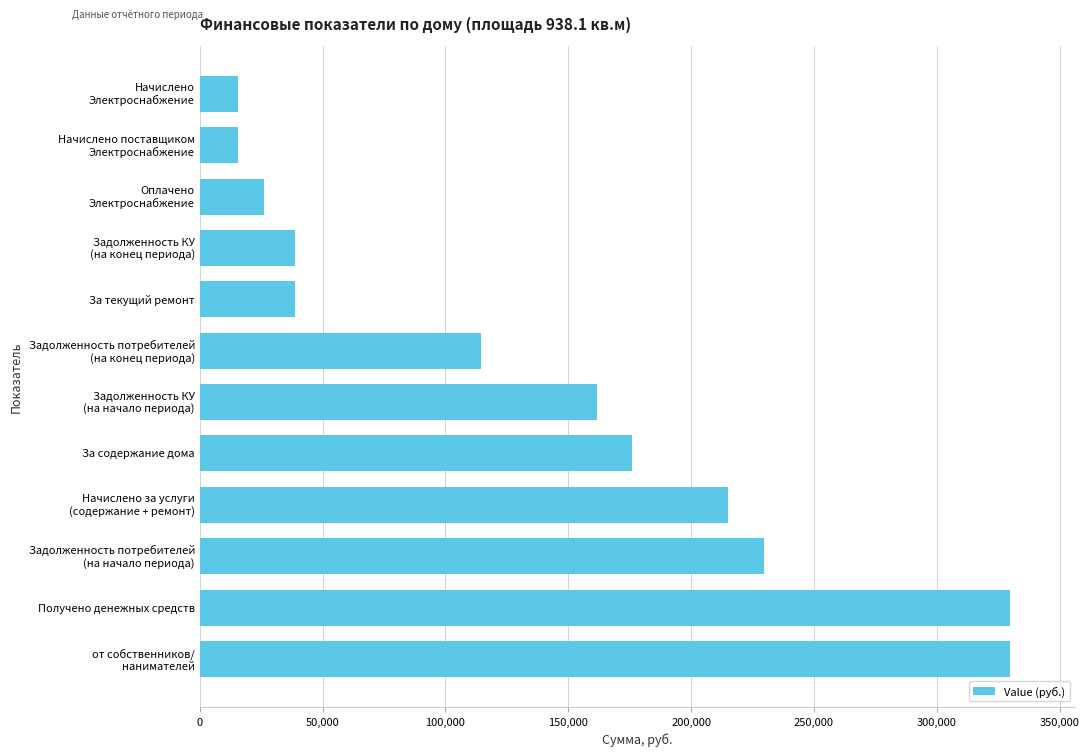

Is it true that the value at За содержание дома is 278284.9?

False